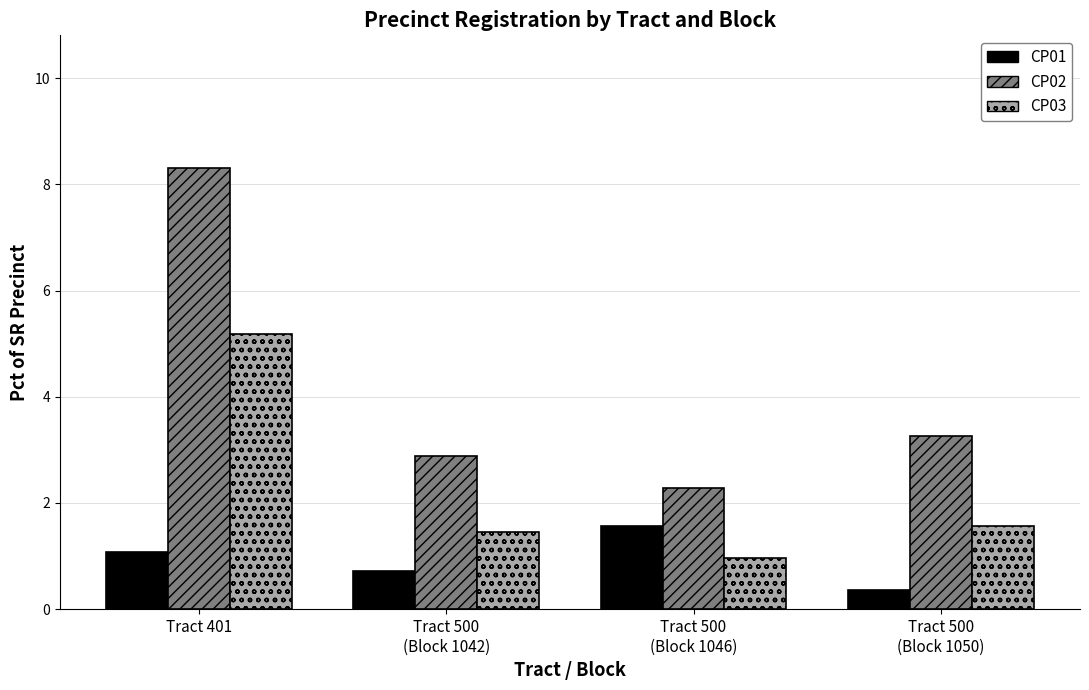

Is the value of CP03 at Tract 401 greater than the value of CP02 at Tract 500
(Block 1042)?

Yes